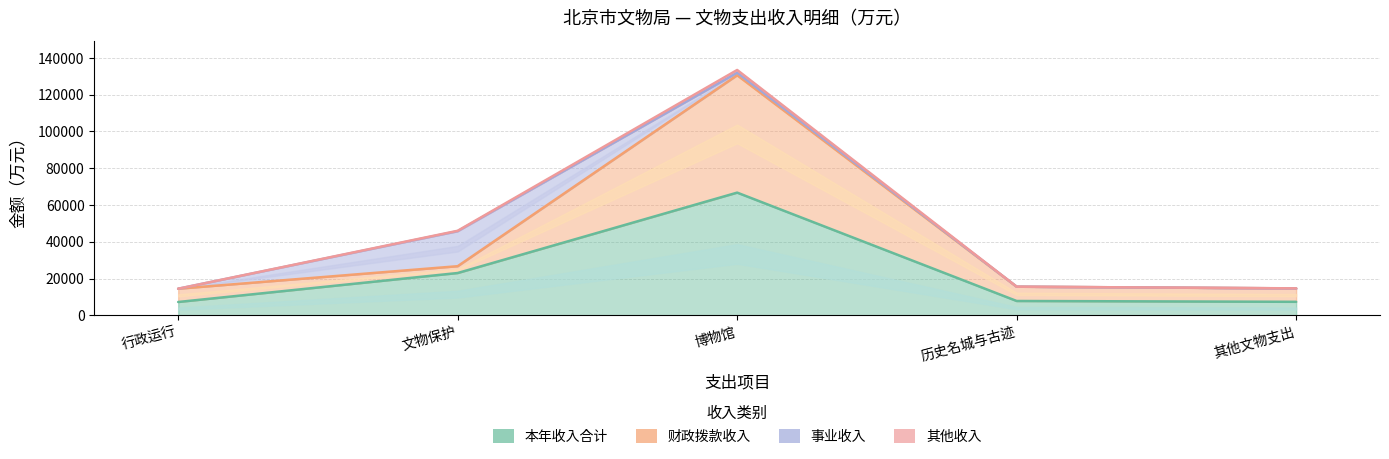

True or false: 本年收入合计 and 财政拨款收入 cross at least once.

False